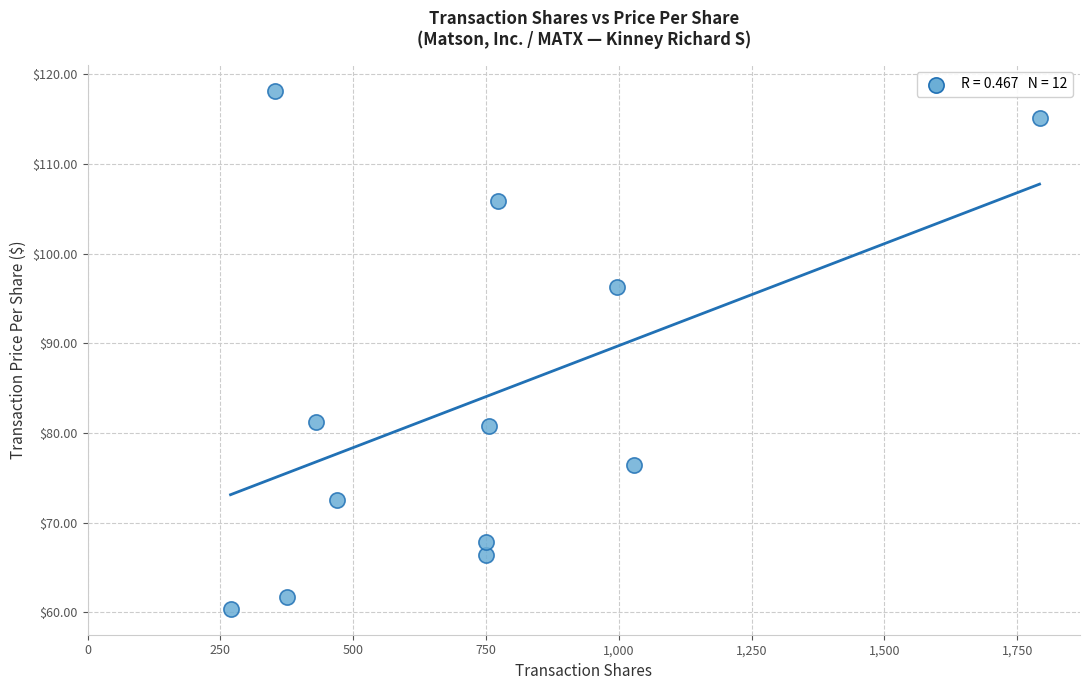

What is the range of Y values (max minus min)?

57.8